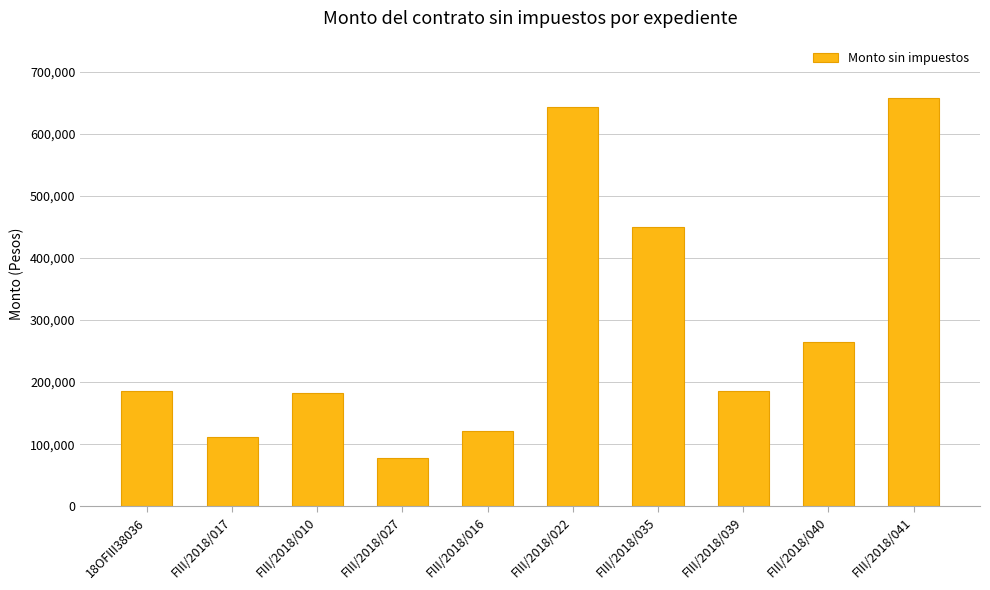

What is the difference between the maximum and minimum values?

578992.2